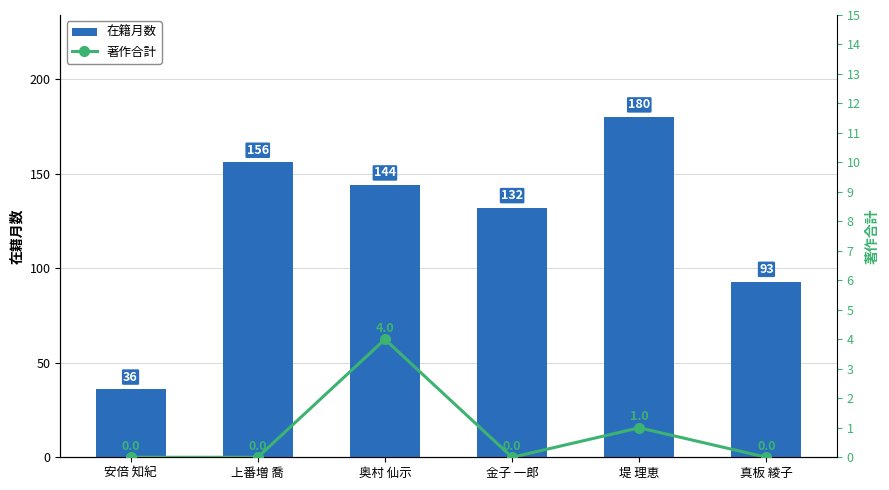

Rank the series at 奥村 仙示 from highest to lowest value.

在籍月数, 著作合計